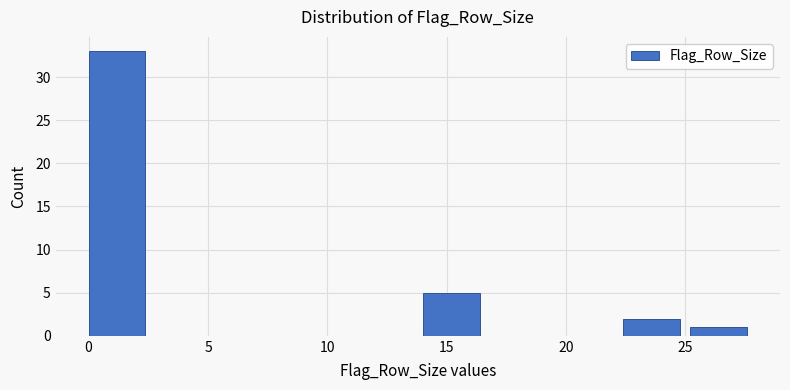

Reading left to right, list every bar in this chart as the range it spans on the x-axis followed by its height. Neither the bar edges nor the heights are printed on the chart, so give them approximately, as read against the axes.

0.0 to 2.8: 33
2.8 to 5.6: 0
5.6 to 8.4: 0
8.4 to 11.2: 0
11.2 to 14.0: 0
14.0 to 16.8: 5
16.8 to 19.6: 0
19.6 to 22.4: 0
22.4 to 25.2: 2
25.2 to 28.0: 1